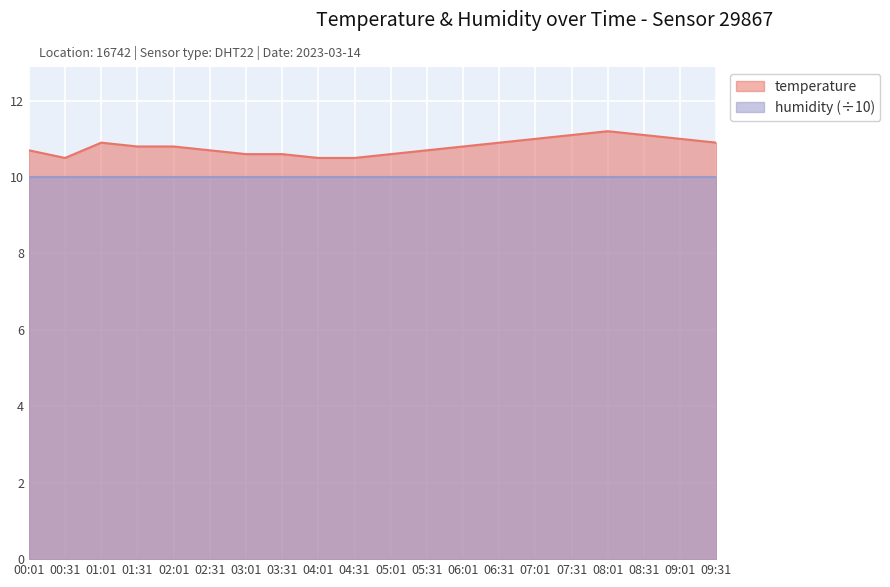

Rank the categories by value from lowest to highest.

00:31, 04:01, 04:31, 03:01, 03:31, 05:01, 00:01, 02:31, 05:31, 01:31, 02:01, 06:01, 01:01, 06:31, 09:31, 07:01, 09:01, 07:31, 08:31, 08:01